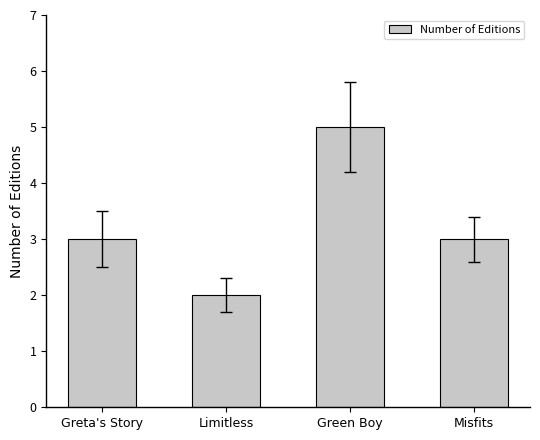

Are the bars horizontal?

No